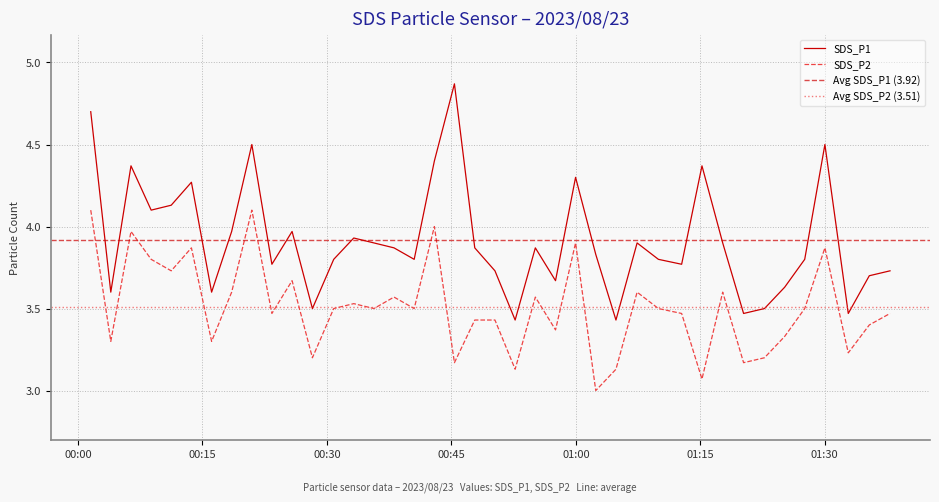

Count the number of categories in the chart.

40